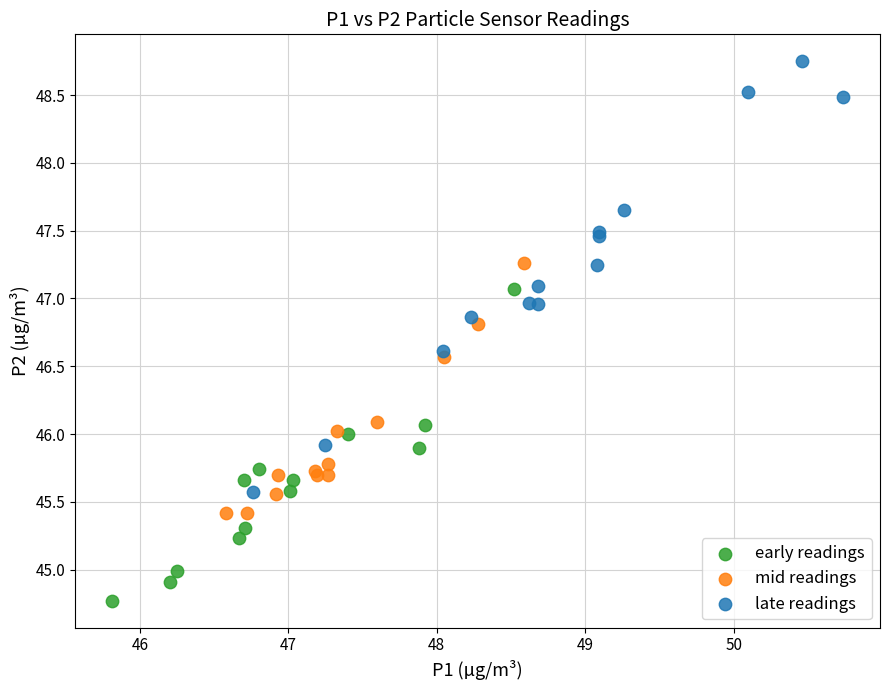

Which series reaches the minimum Y coordinate?

early readings